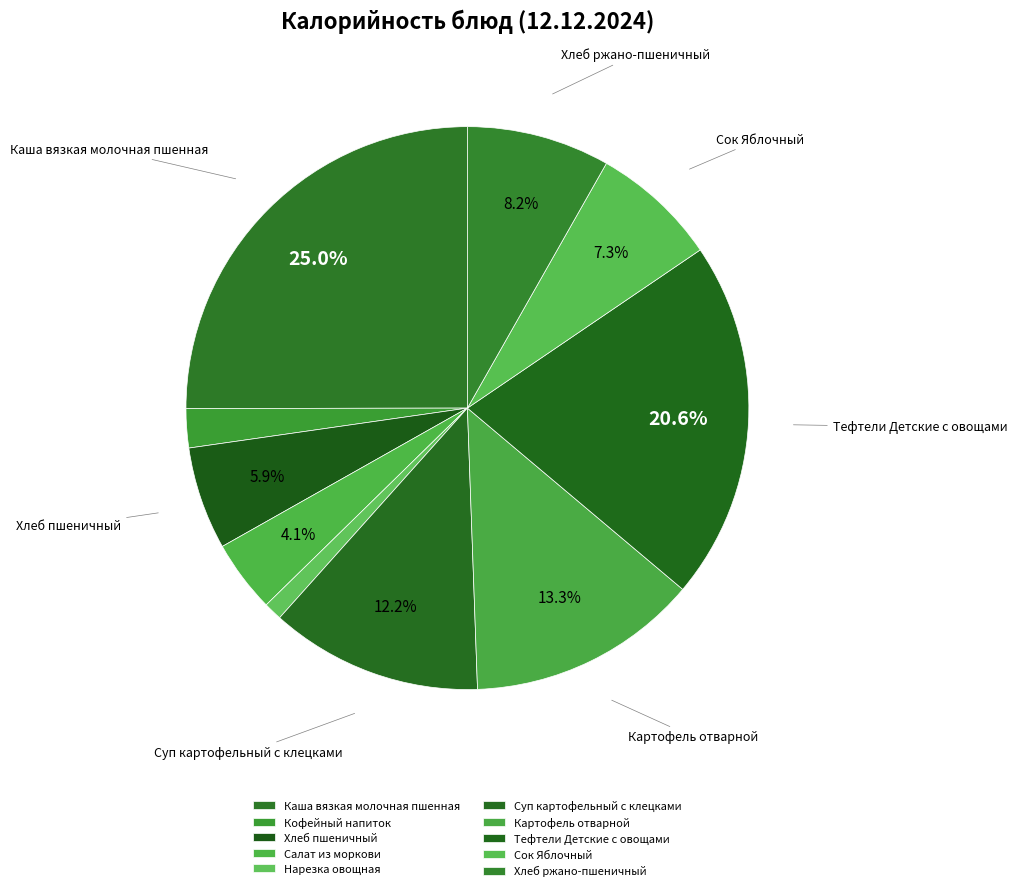

How many slices are in this pie chart?

10